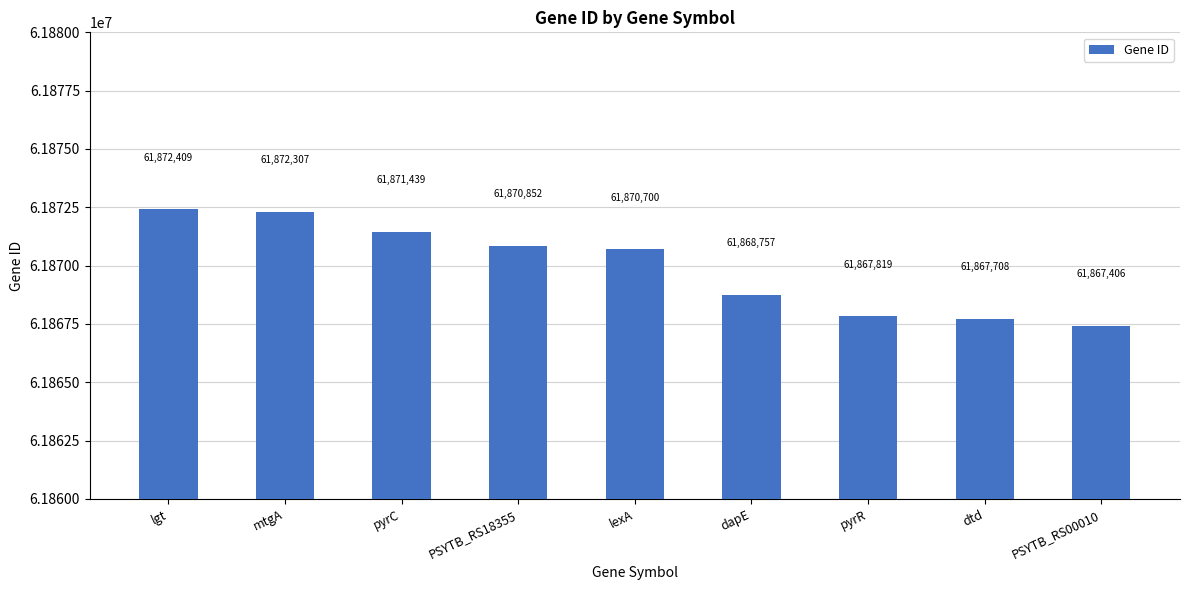

Reading left to right, extract all data points from this chart.

61872409	61872307	61871439	61870852	61870700	61868757	61867819	61867708	61867406